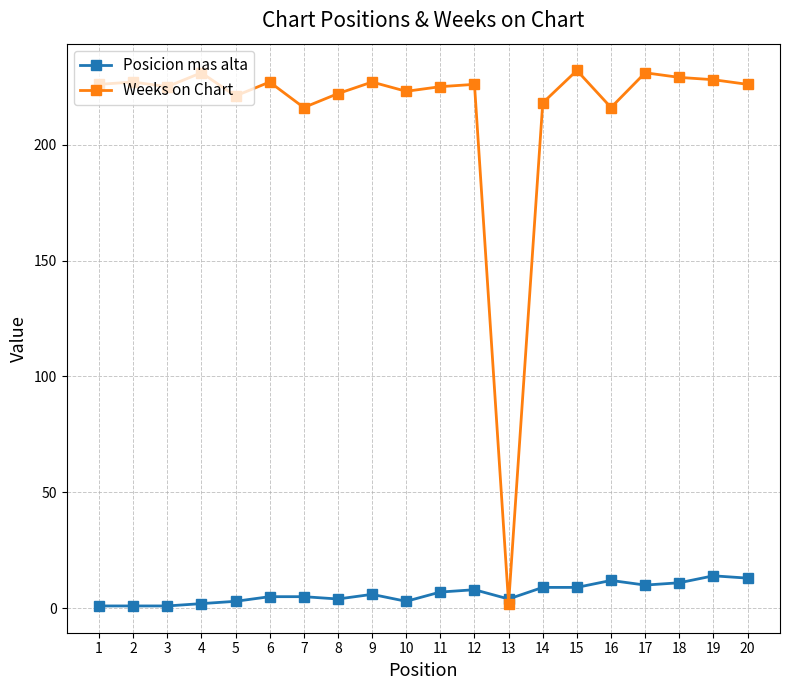

List the series in order of their overall mean, lowest first.

Posicion mas alta, Weeks on Chart